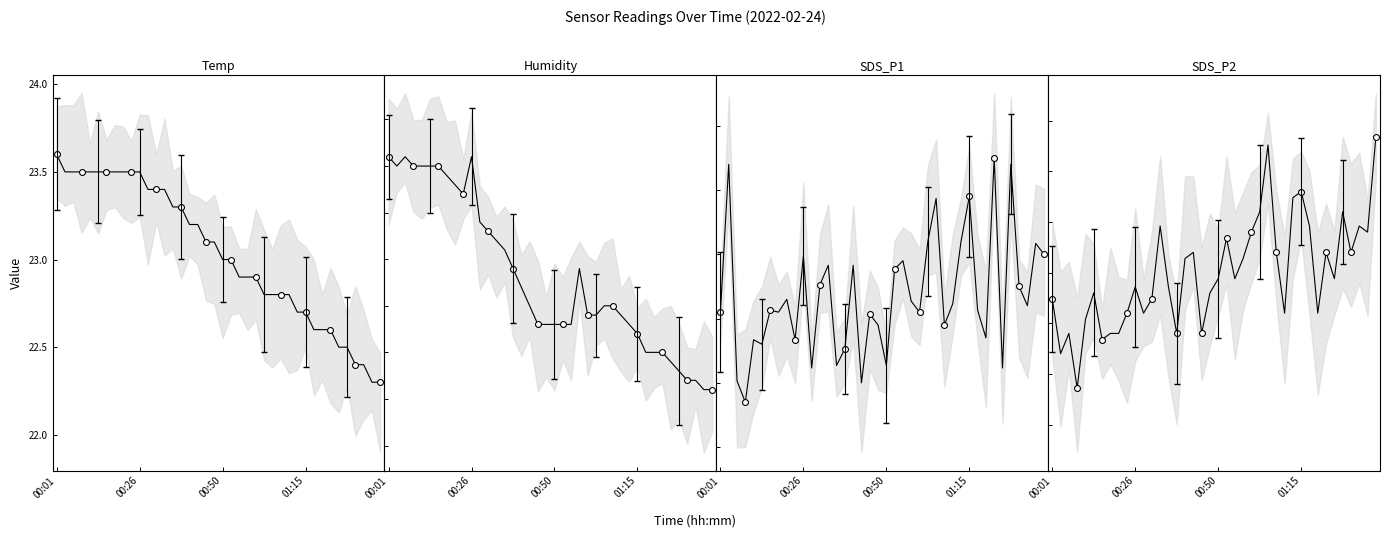

Which series has the largest Y range (max minus min)?

SDS_P1